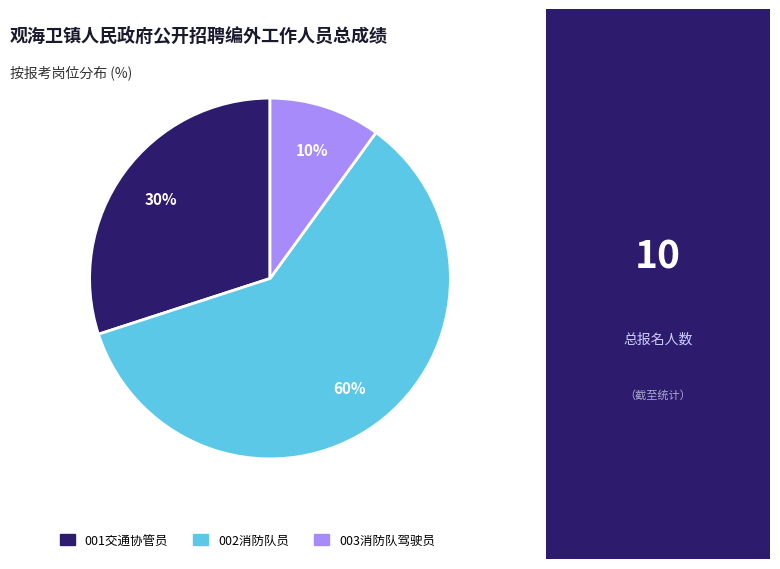

Do 003消防队驾驶员 and 002消防队员 together represent more than half of the pie?

Yes